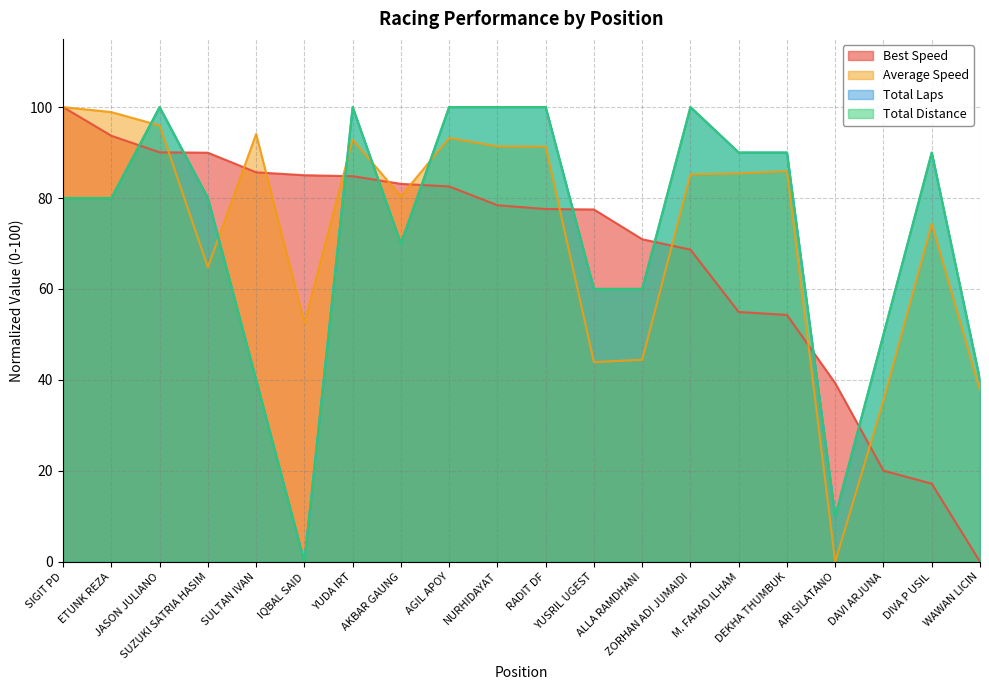

The value of Total Laps at JASON JULIANO is 100.0. True or false?

True